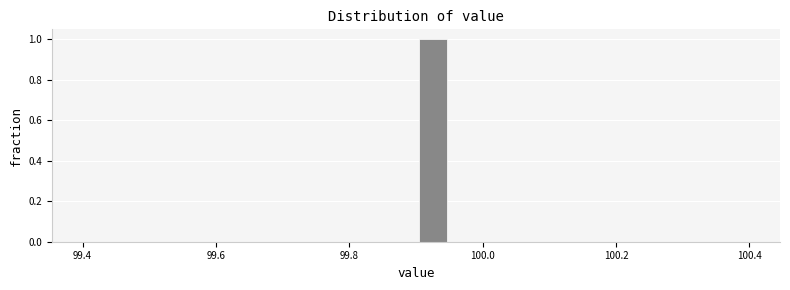

Read against the x-axis, roughly where is the centre of the tallest bar?

99.92